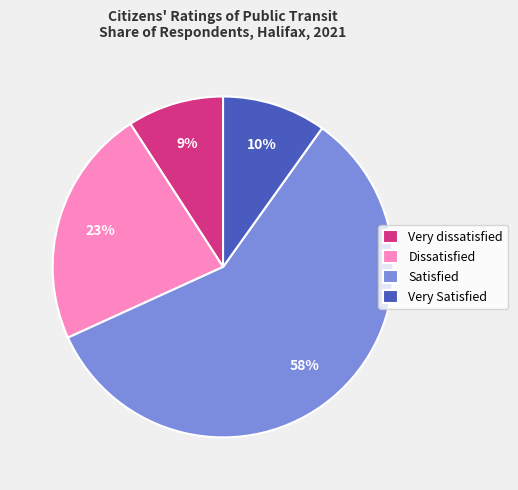

What is the largest slice in the pie chart?

Satisfied